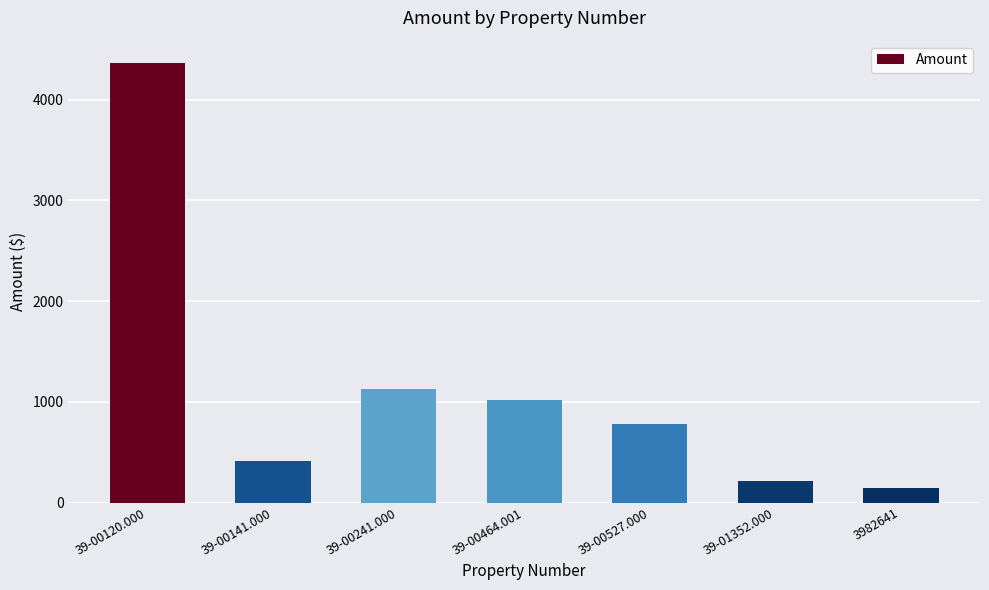

At which label does the data first exceed 778?

39-00120.000